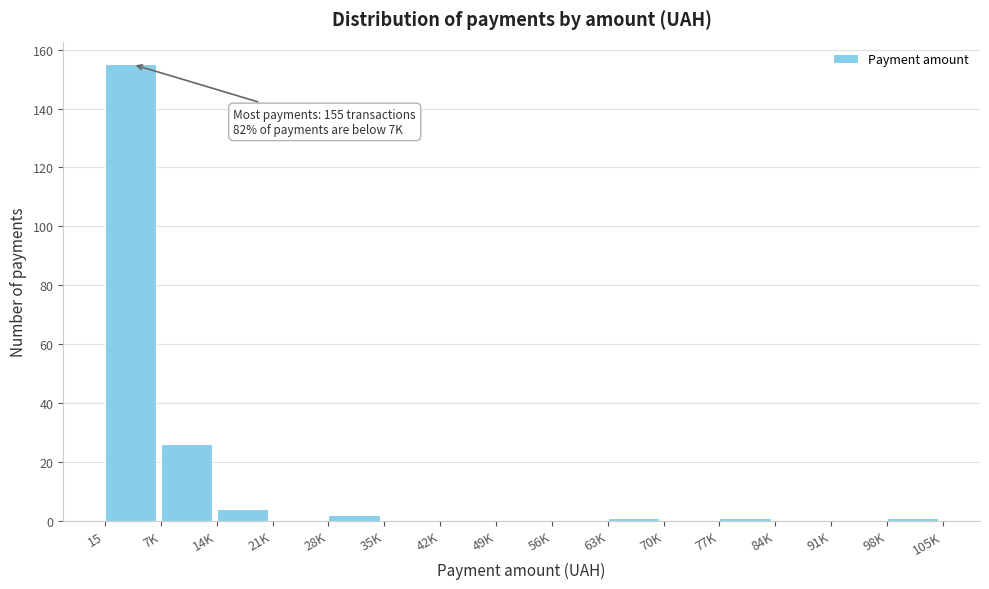

Reading left to right, list all the values displayed in this chart.

15=155	7K=26	14K=4	21K=0	28K=2	35K=0	42K=0	49K=0	56K=0	63K=1	70K=0	77K=1	84K=0	91K=0	98K=1